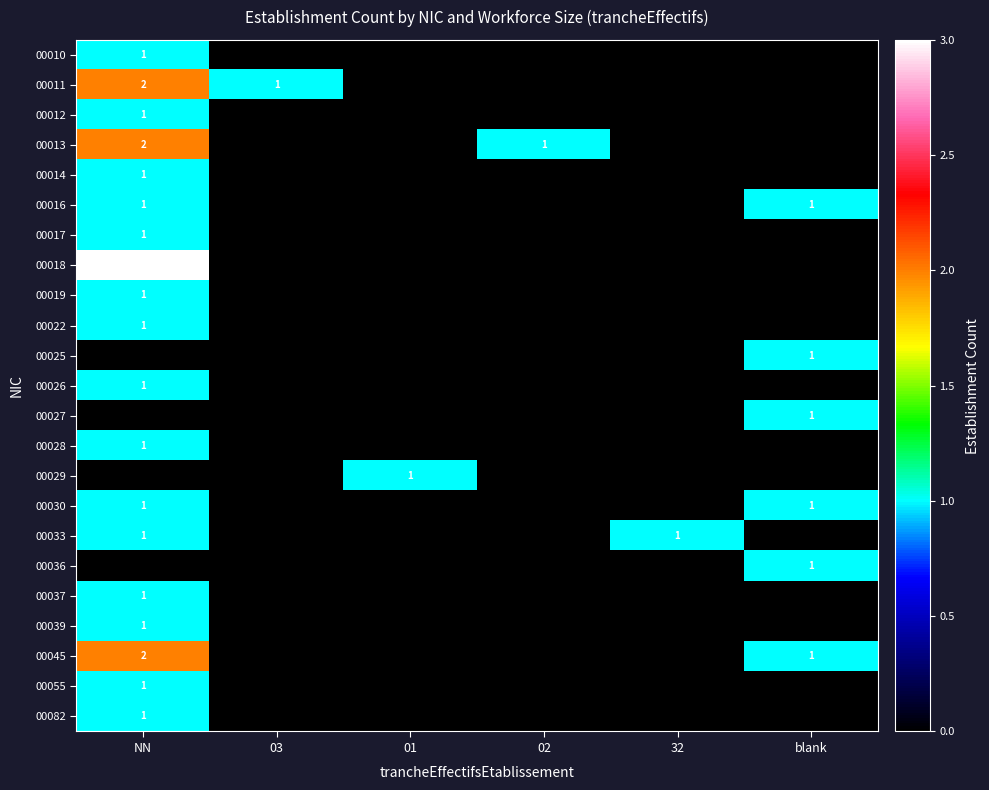

What is the total value across all series at blank?

6